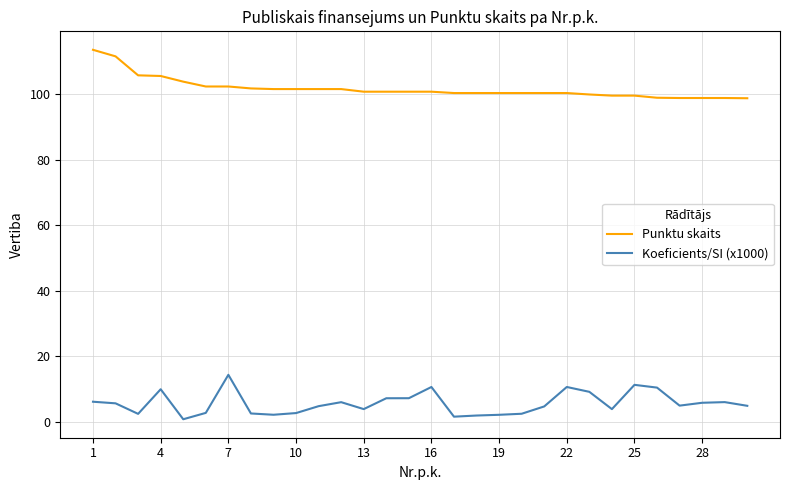

What is the difference between the maximum and minimum values in the Punktu skaits series?

14.8